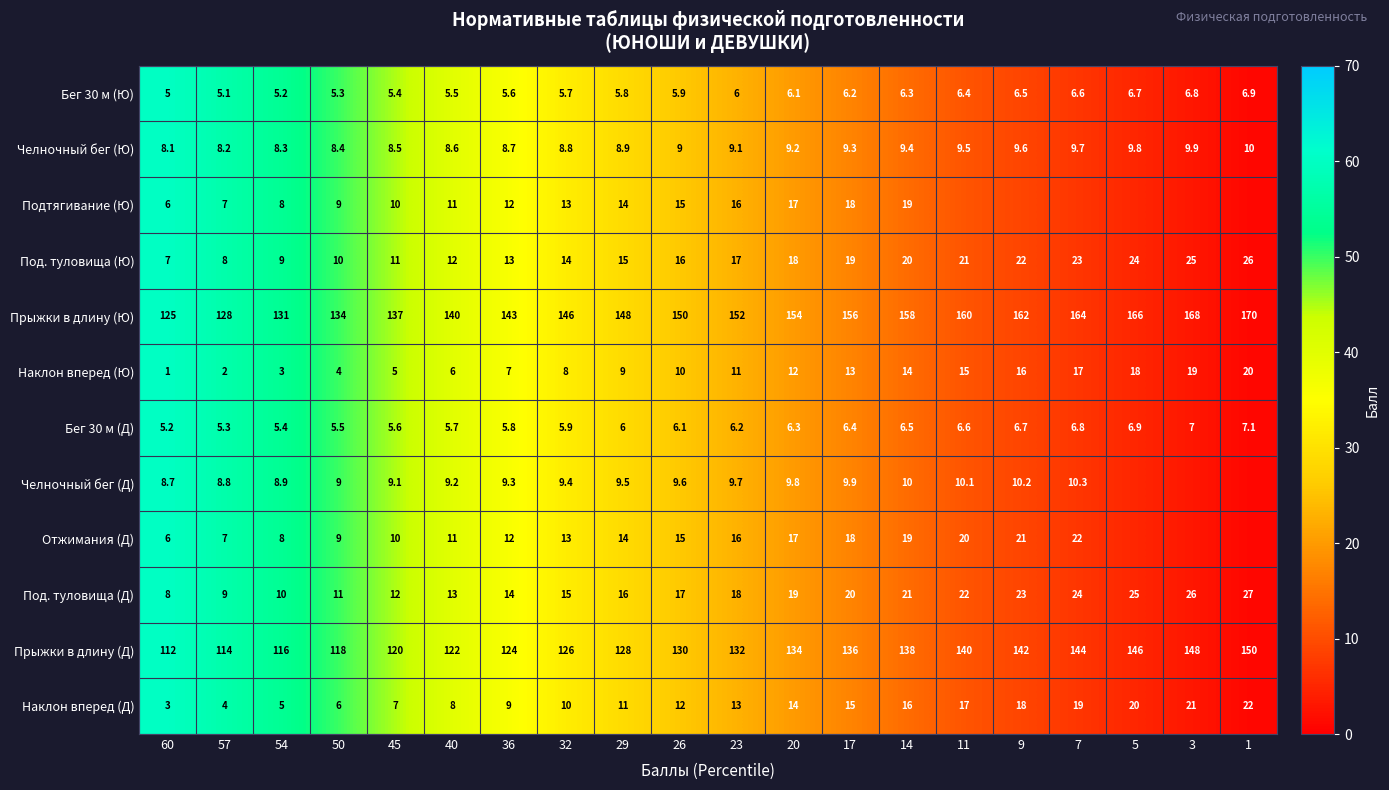

The Бег 30 м (Ю) series shows 9.3 at 20. True or false?

False